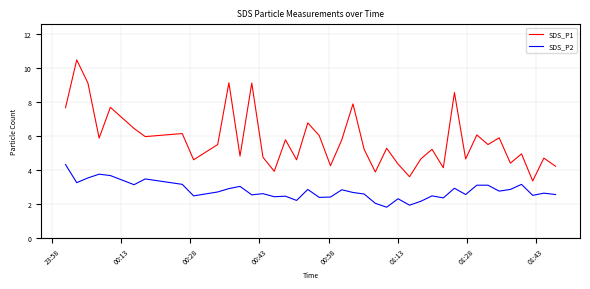

Rank the series by their average value, from highest to lowest.

SDS_P1, SDS_P2